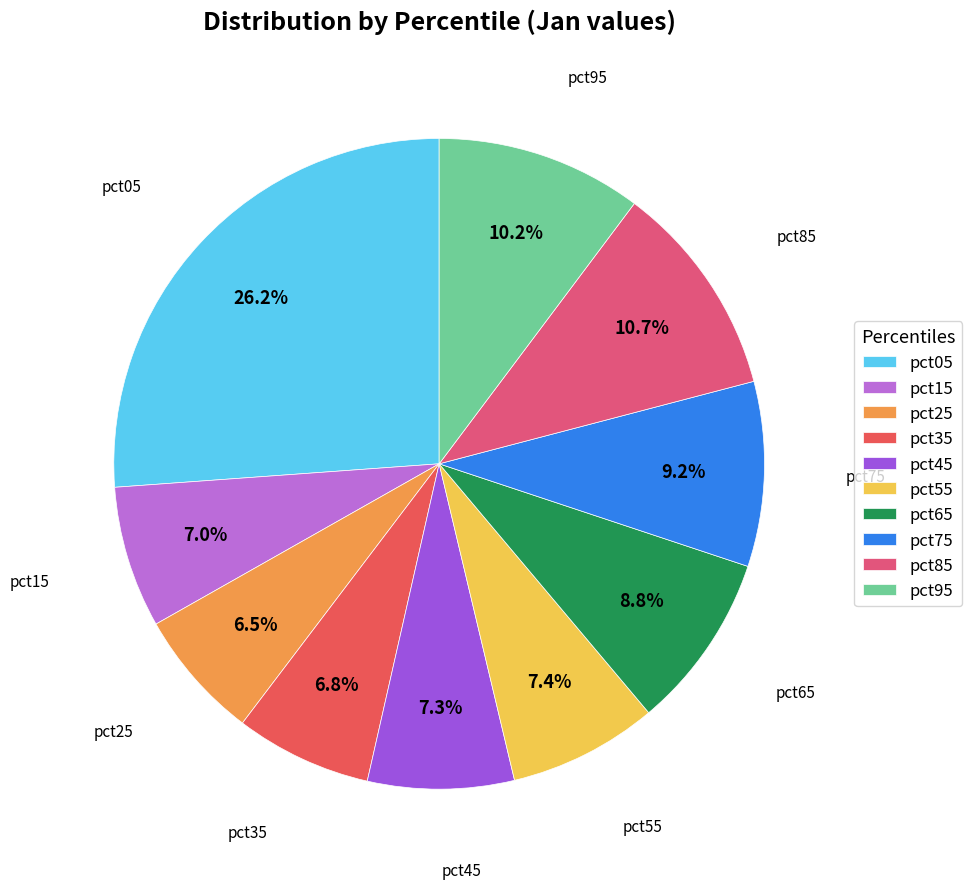

To the nearest percent, what percentage of the pie is pct75?

9%